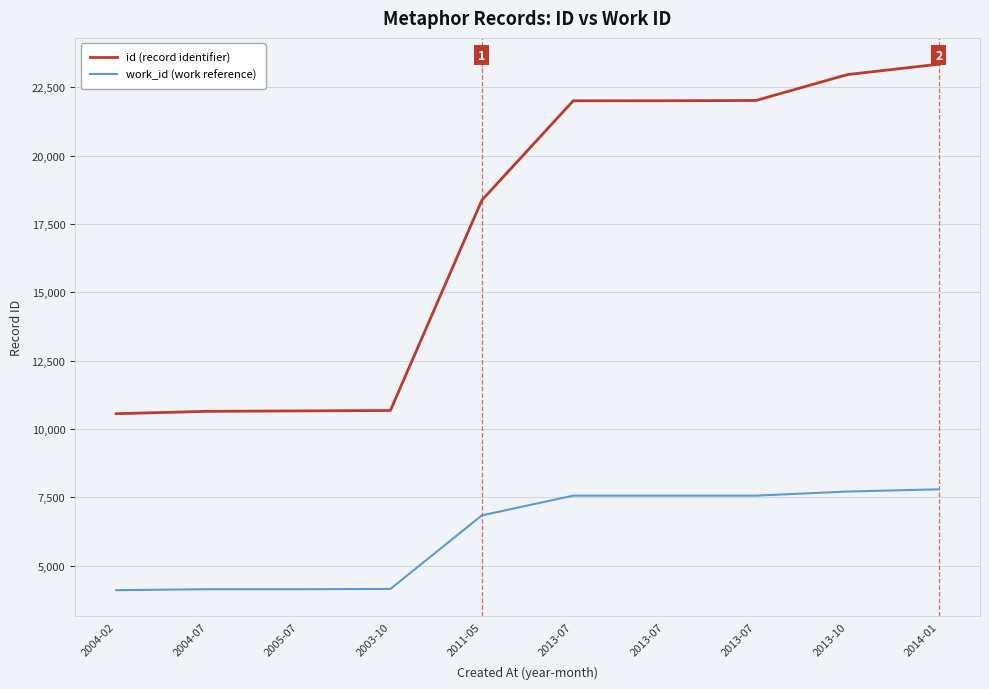

What are all the series names shown in the legend?

id (record identifier), work_id (work reference)